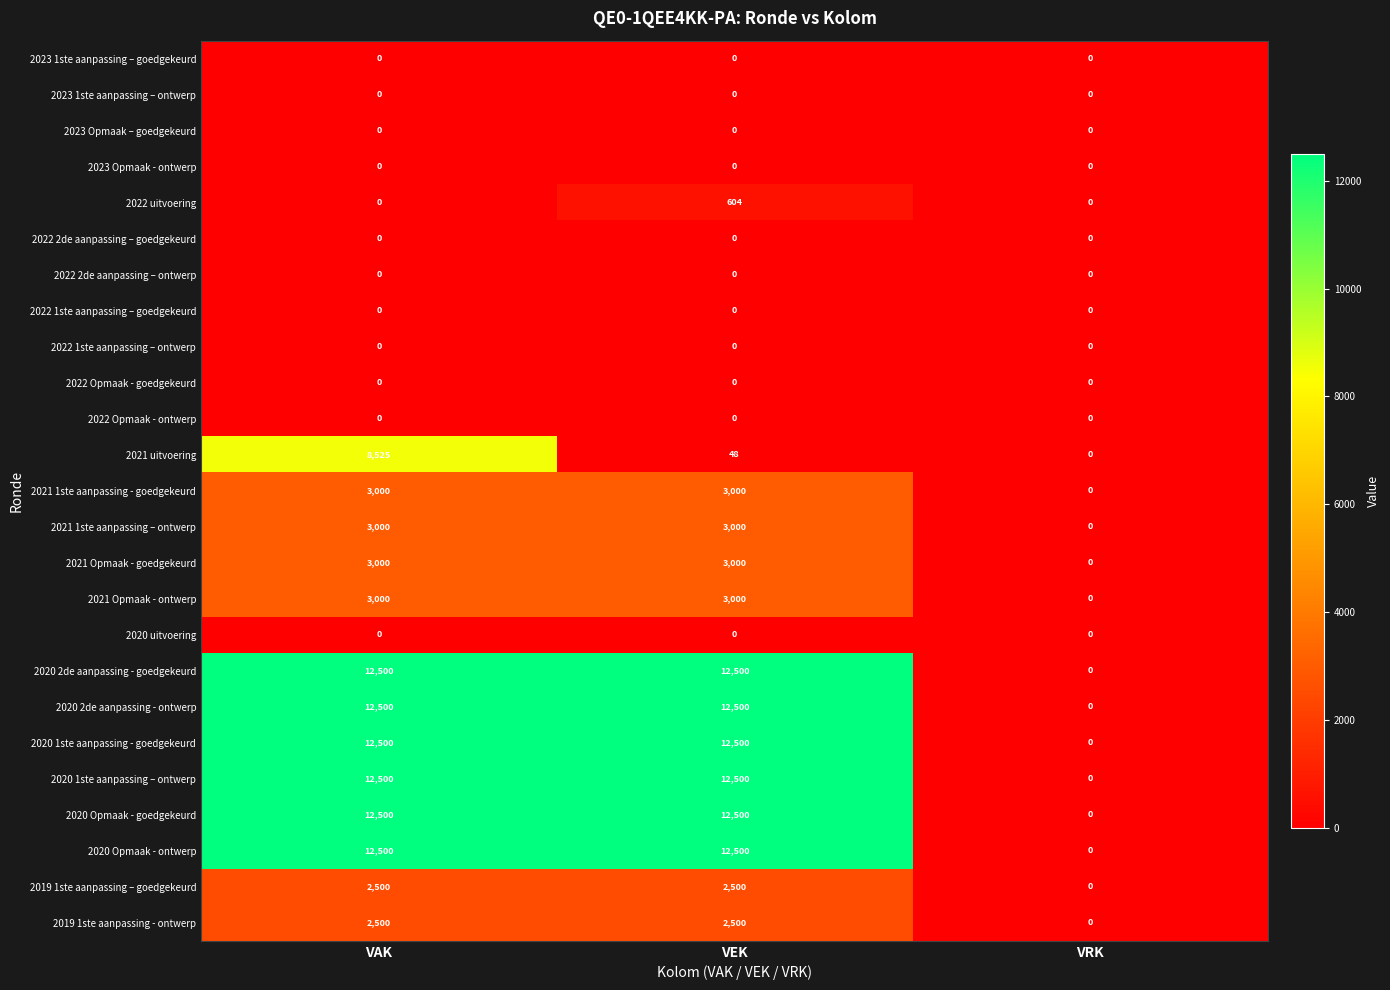

What is the sum of all 2020 Opmaak - ontwerp values?

25000